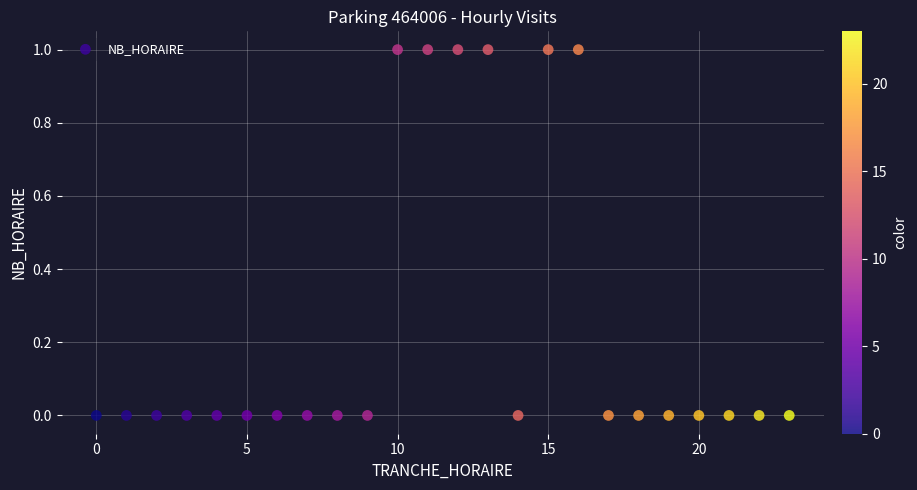

What is the range of X values (max minus min)?

23